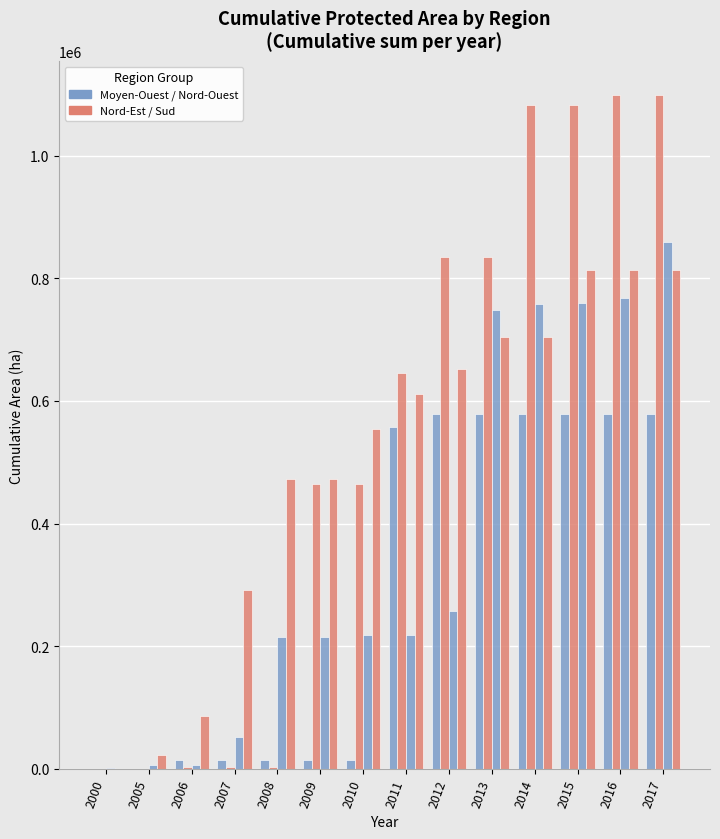

How many distinct data groups are displayed?

4